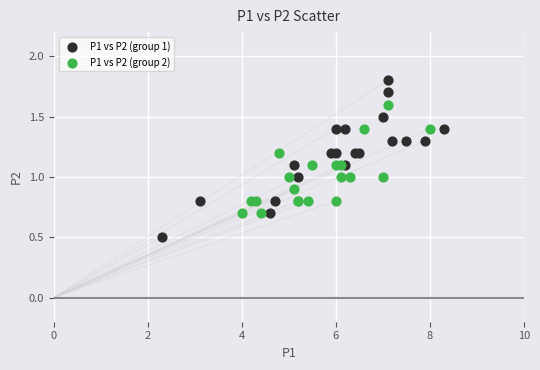

Which series has the largest Y range (max minus min)?

P1 vs P2 (group 1)